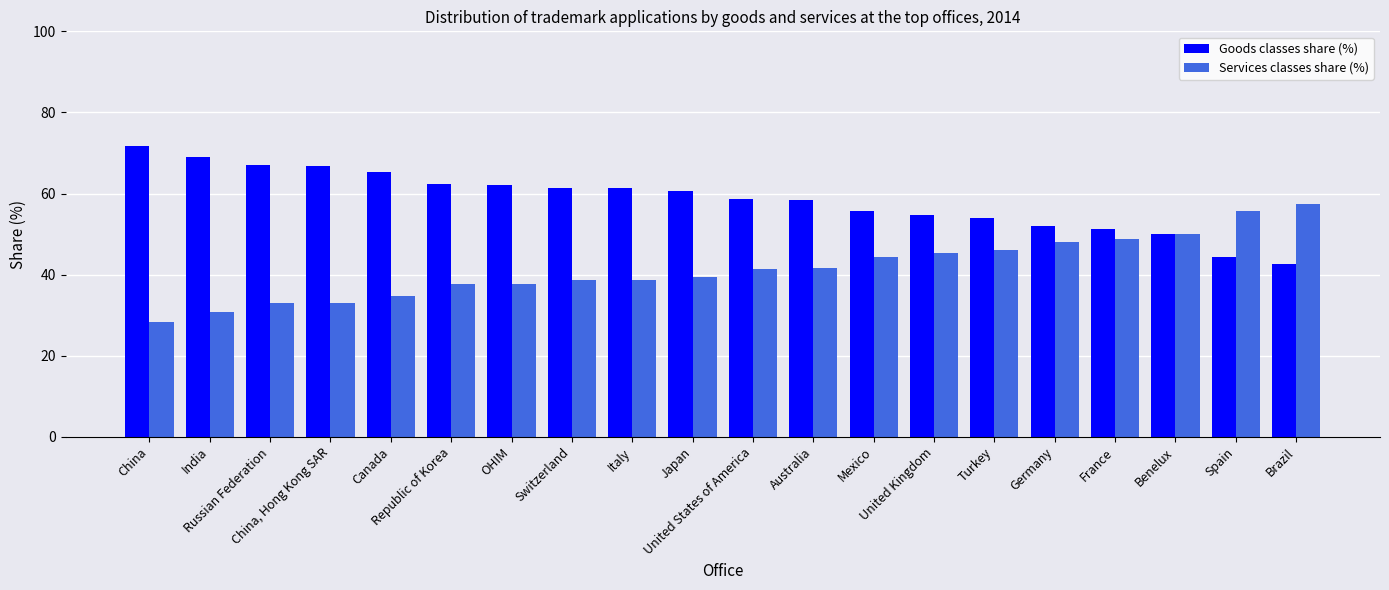

The value of Services classes share (%) at Benelux is 49.9. True or false?

True